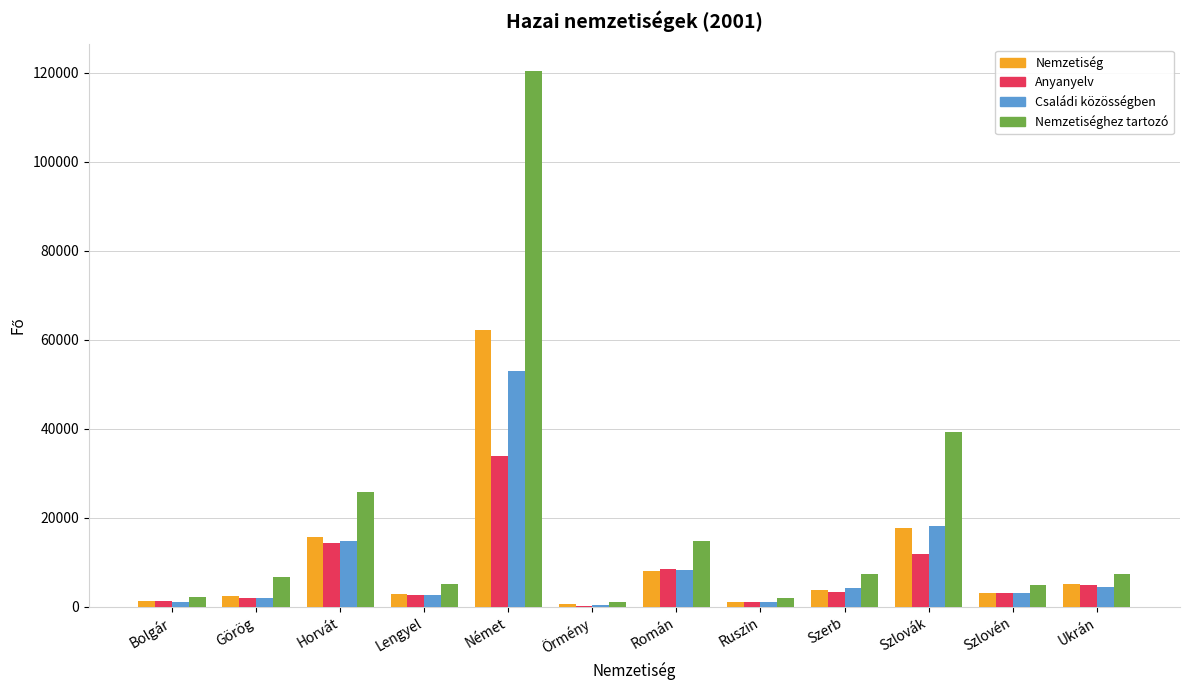

What is the sum of all Nemzetiséghez tartozó values?

237019